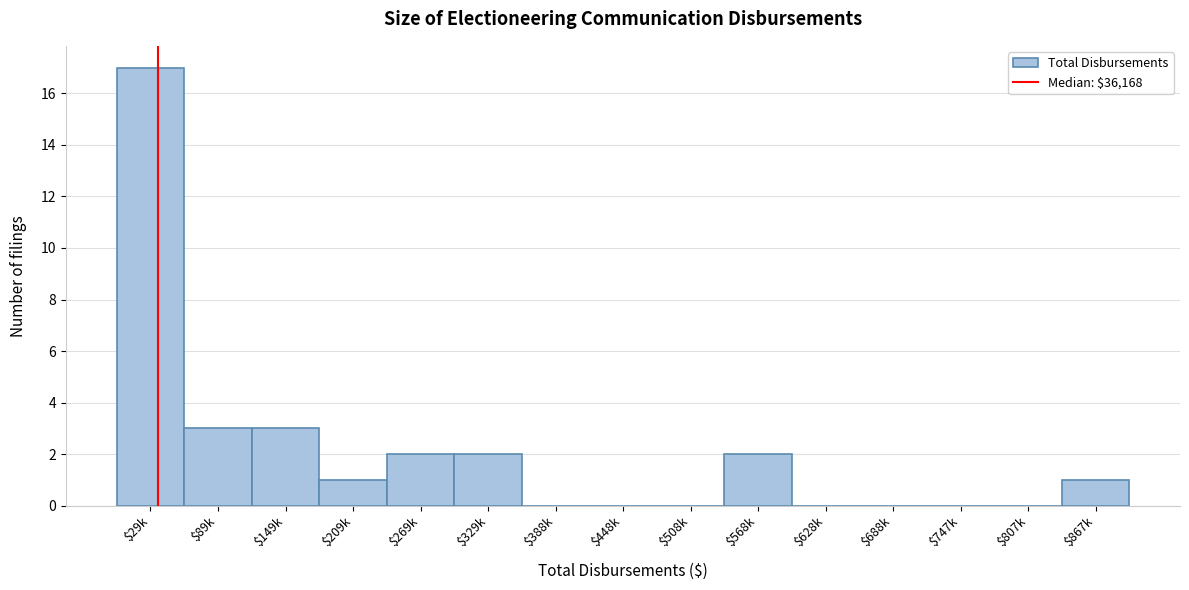

Is it true that the value at $29k is 17?

True